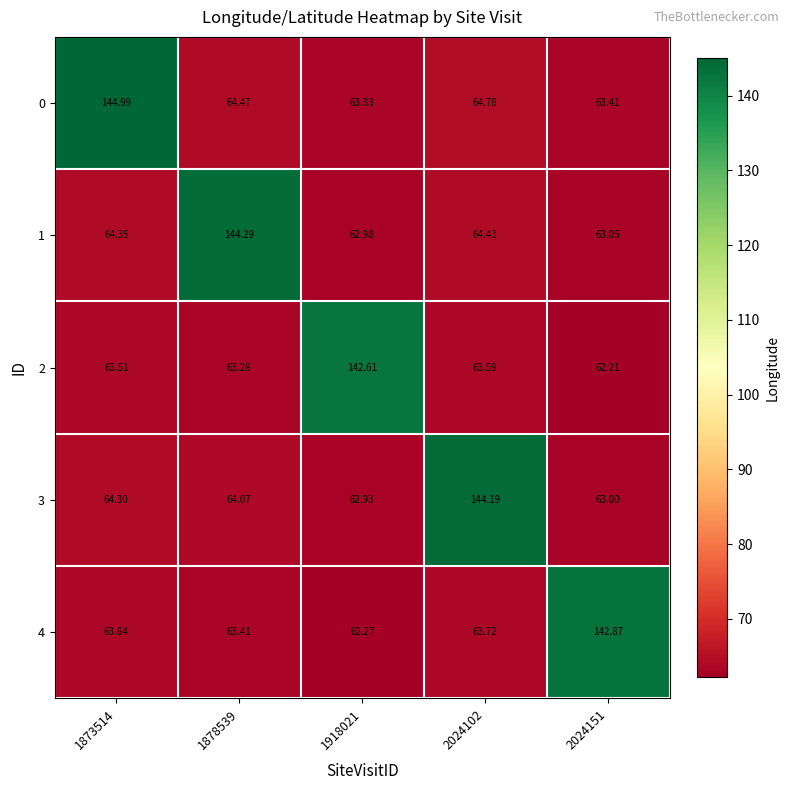

How many categories are shown in the chart?

5